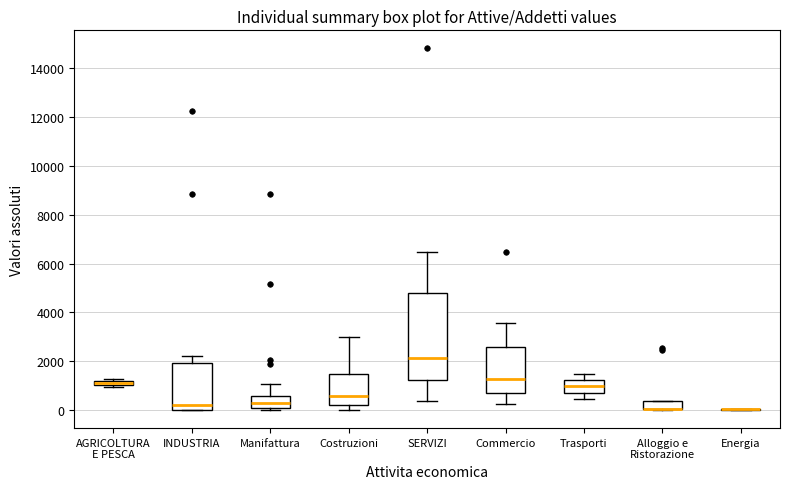

Which box is the tallest, from its lower edge to its upper edge?

SERVIZI